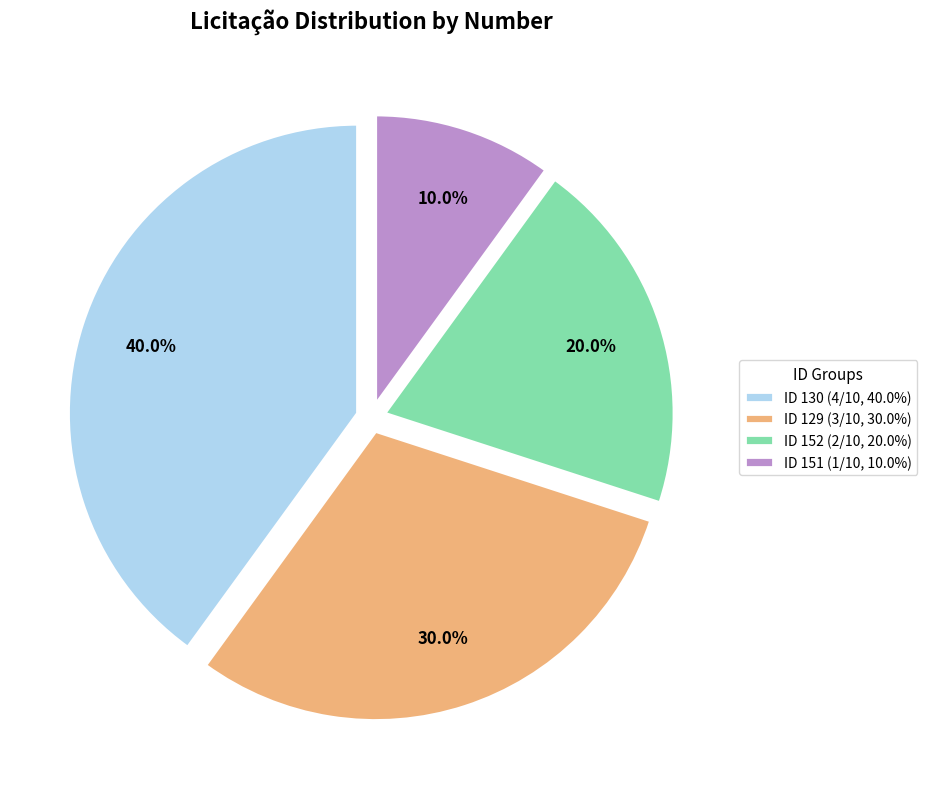

Combined, what portion of the pie is ID 130 (4/10, 40.0%) and ID 152 (2/10, 20.0%)?

60.0%